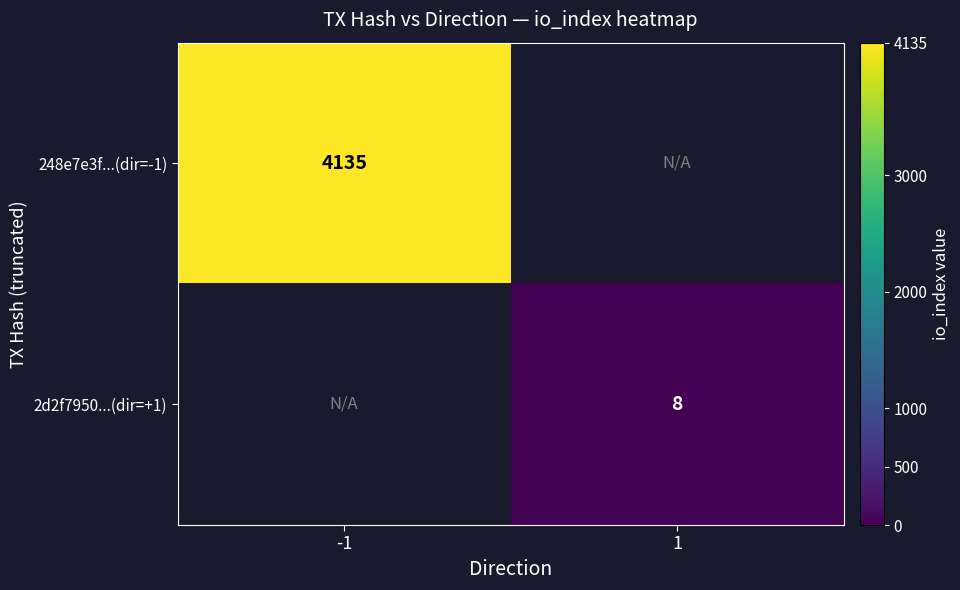

The 2d2f7950...(dir=+1) series shows 8 at 1. True or false?

True